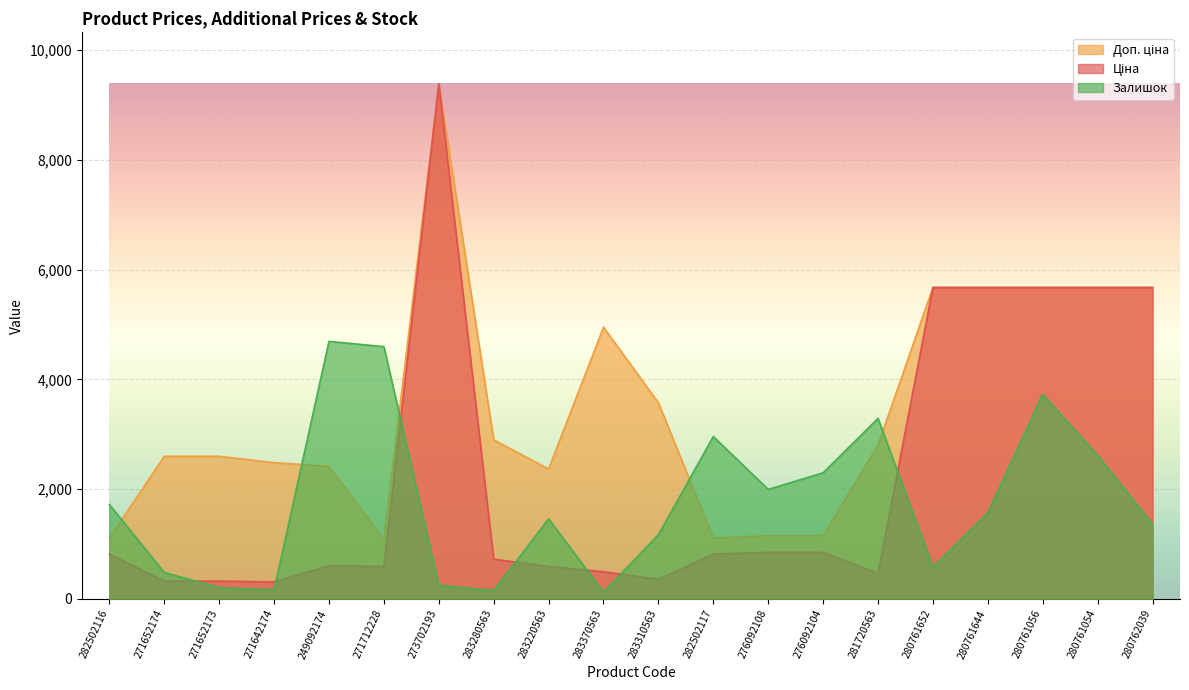

Is it true that Ціна equals 5673.8 at 280762039?

True